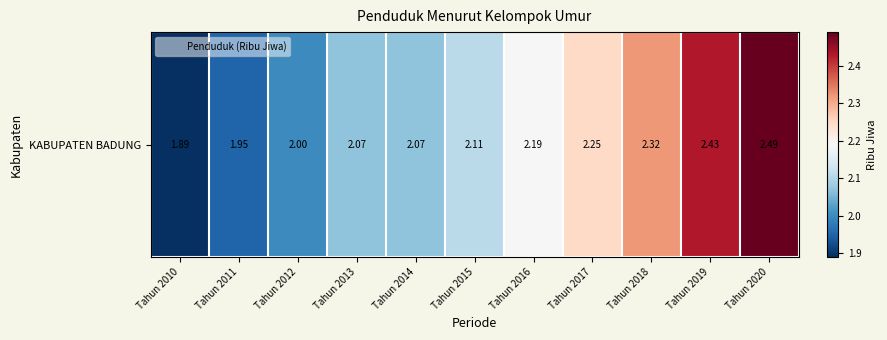

Which label corresponds to the smallest value in the chart?

Tahun 2010